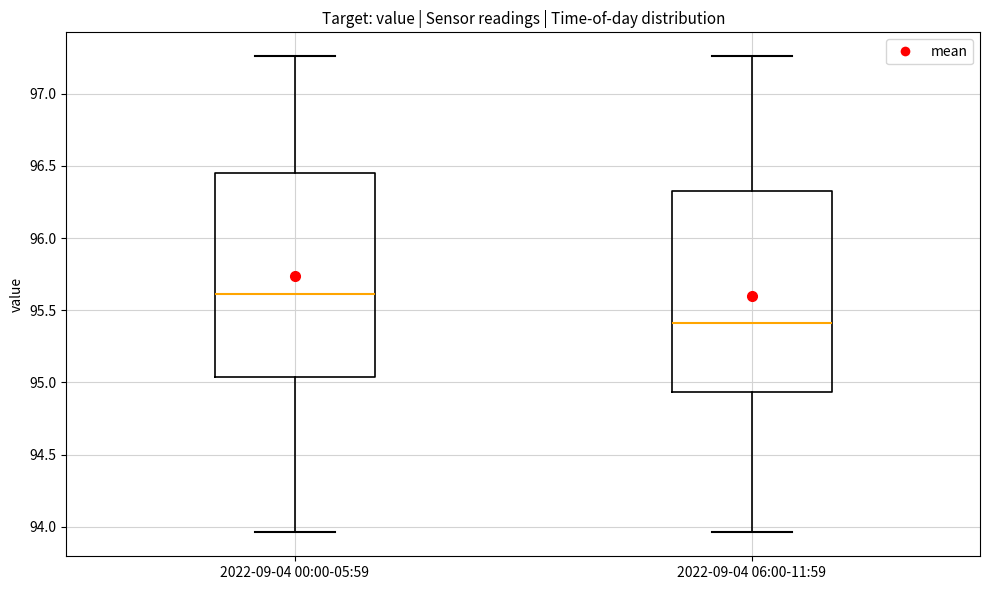

Reading left to right, transcribe this box plot: for each box, give where its median line is, the range the box spans, and where its two whiskers end, as read against the y-axis. The values are not printed on the chart, so give them approximately, as read against the axis.

2022-09-04 00:00-05:59: median 95.60, box 95.05 to 96.45, whiskers 93.95 to 97.25
2022-09-04 06:00-11:59: median 95.40, box 94.95 to 96.30, whiskers 93.95 to 97.25